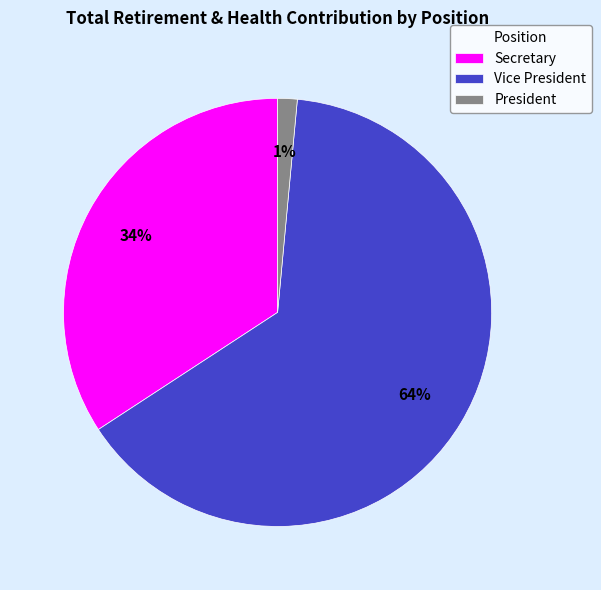

How many segments does this pie chart have?

3